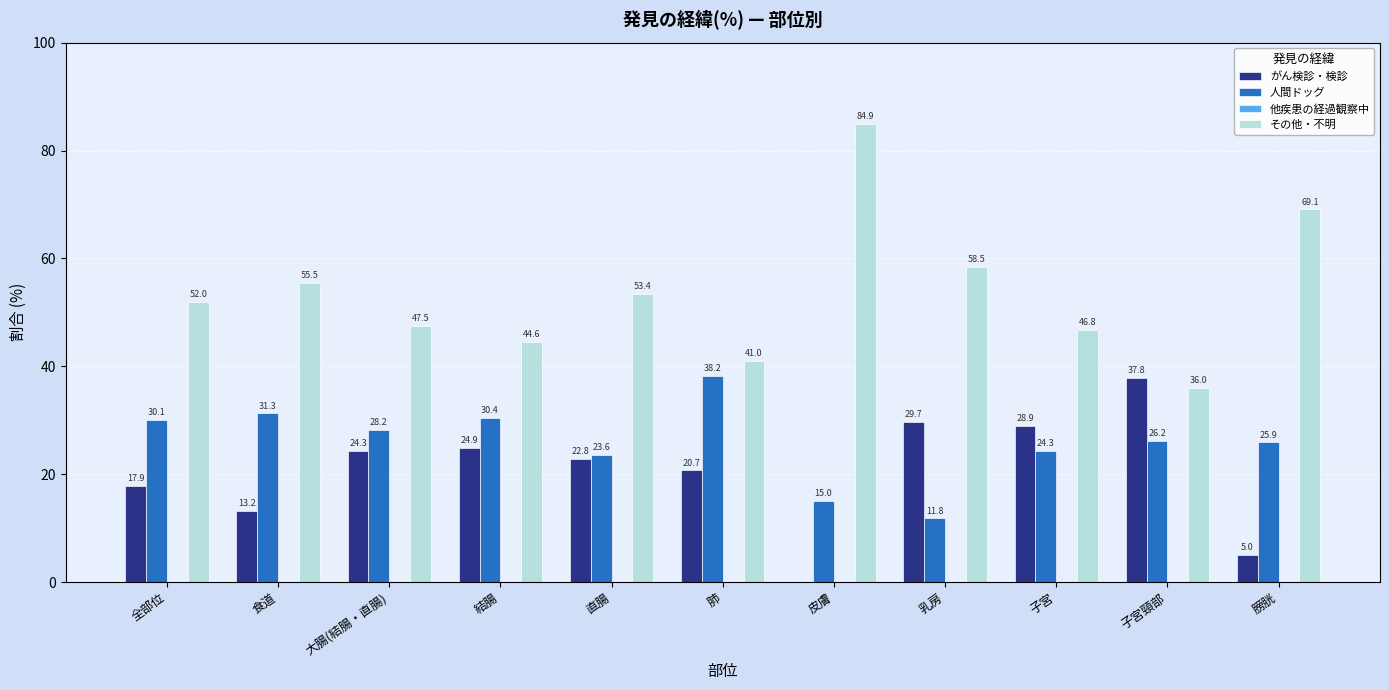

What is the total value across all series at 乳房?

100.0